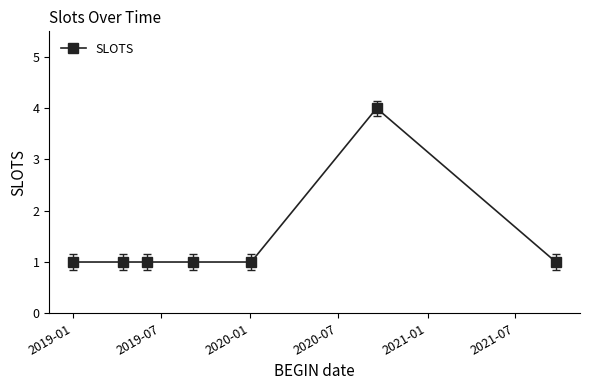

What is the sum of all values?

10